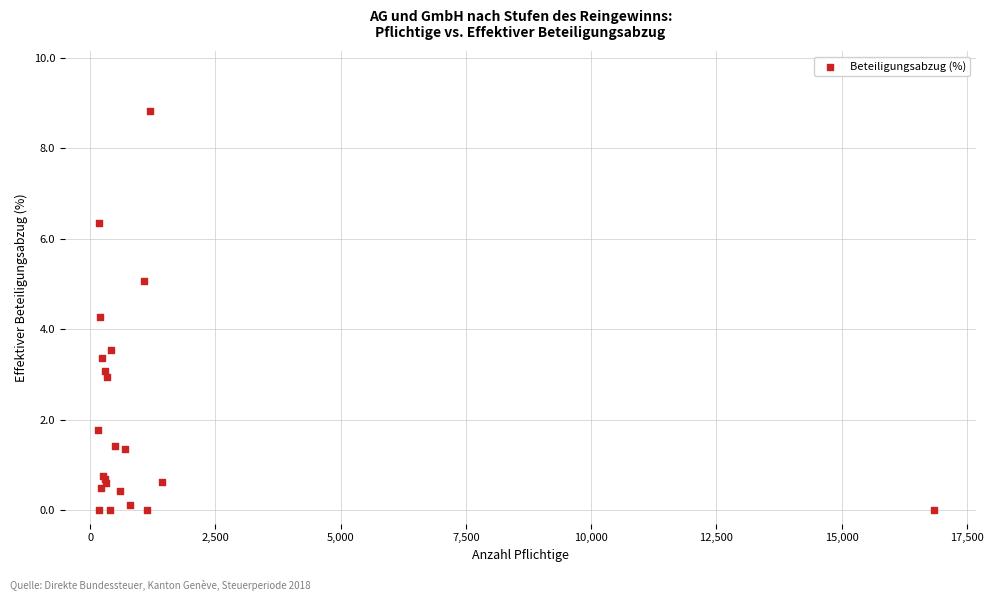

What Y value in the scatter plot is closest to 4?

4.3